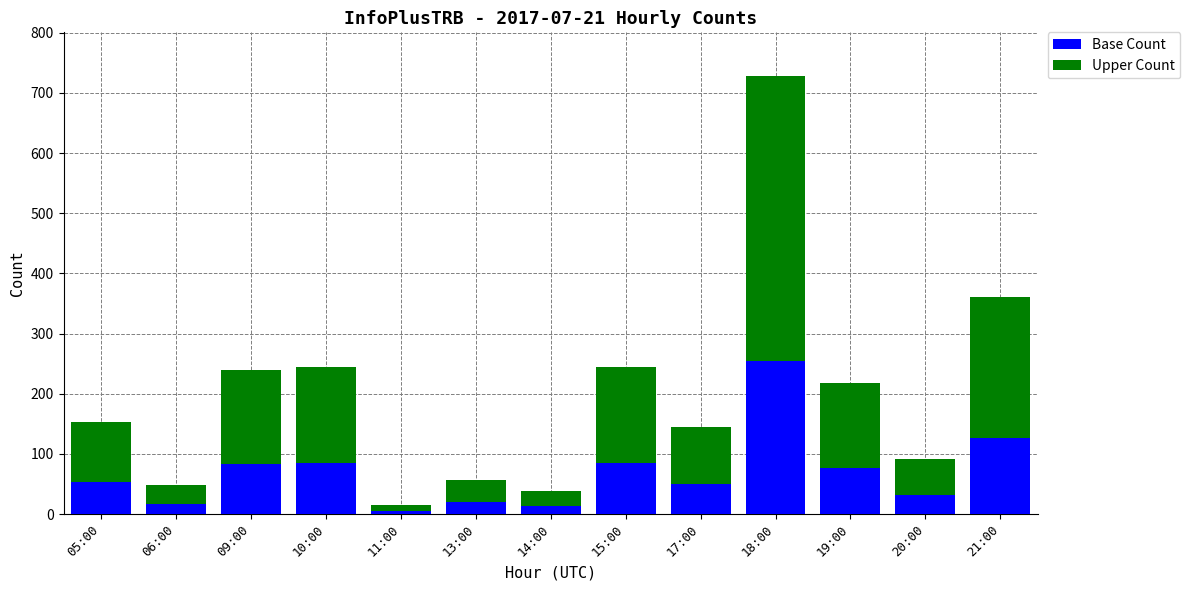

At which category is the sum across all series the highest?

18:00